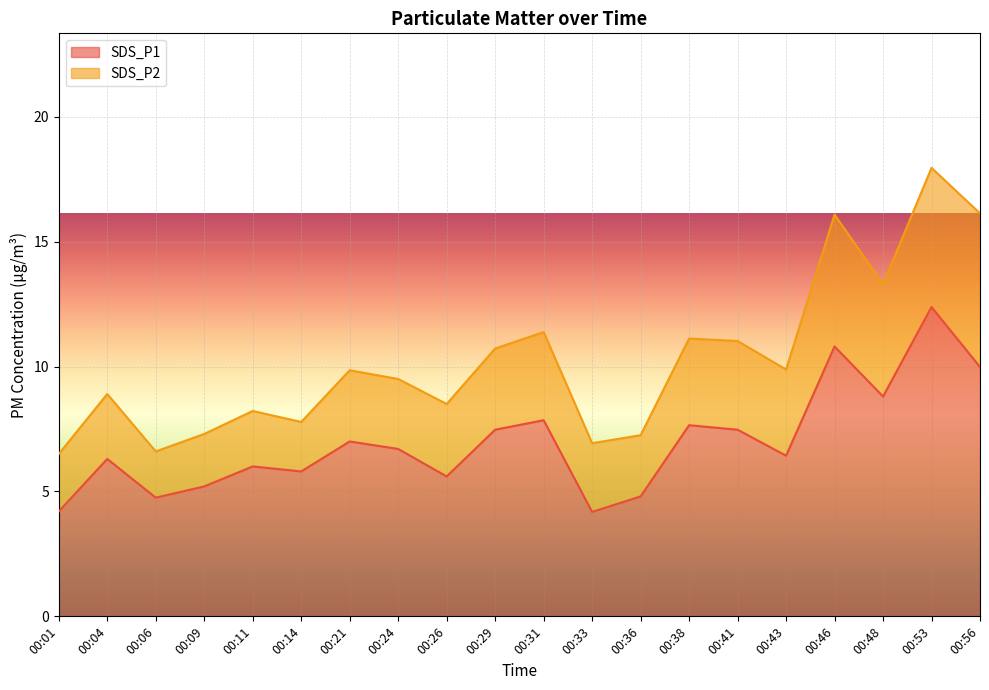

What is the average value?

7.0